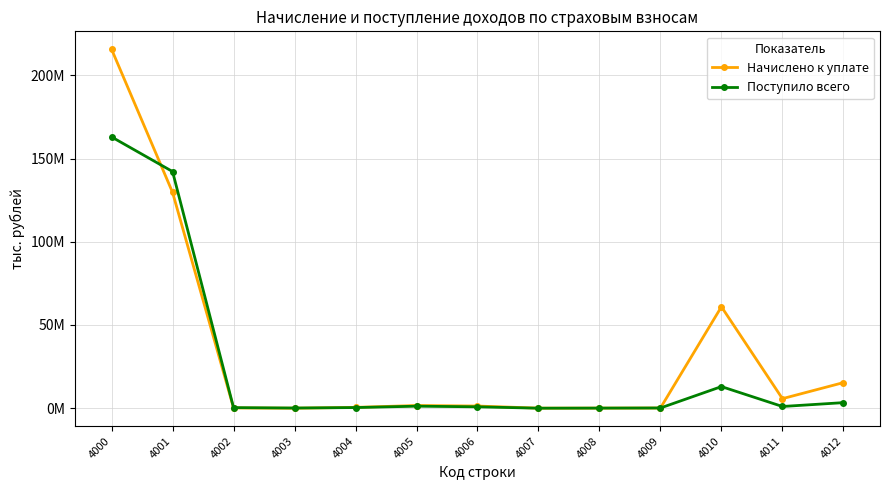

Where is the first local minimum for Начислено к уплате?

4003